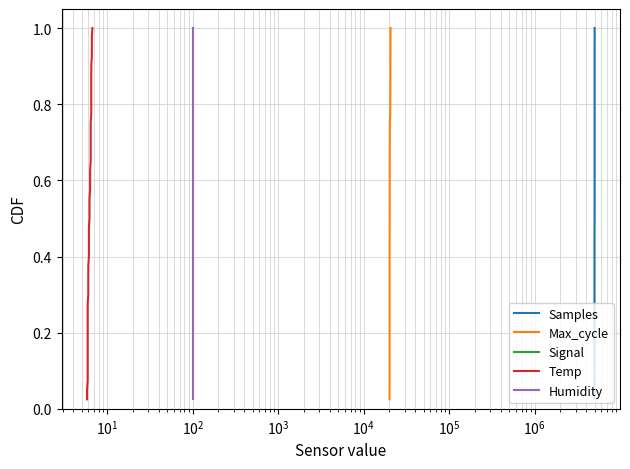

What is the sum of all Samples values?

20.5